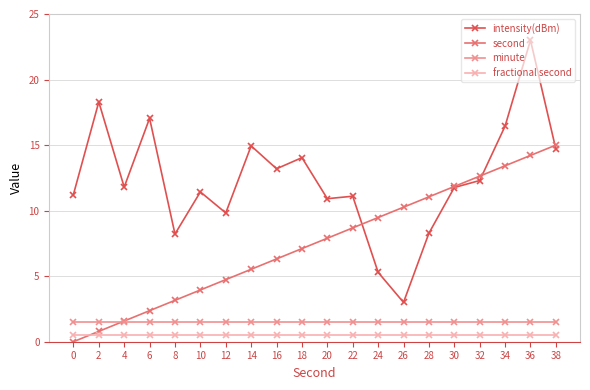

At 12, list the series in order from largest to smallest.

intensity(dBm), second, minute, fractional second